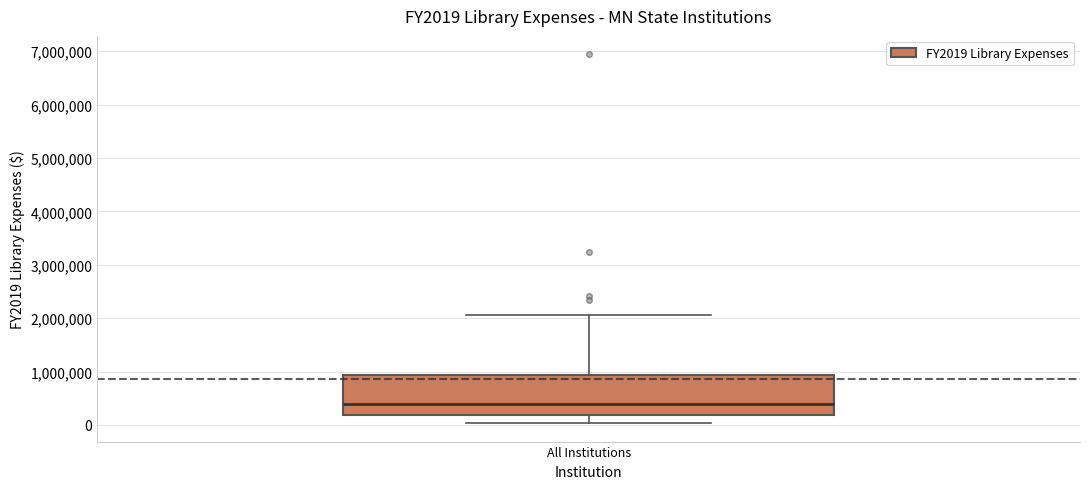

Transcribe this box plot: give where the median line is, the range the box spans, and where the two whiskers end, as read against the y-axis. The values are not printed on the chart, so give them approximately, as read against the axis.

median 400000, box 200000 to 900000, whiskers 0 to 2100000